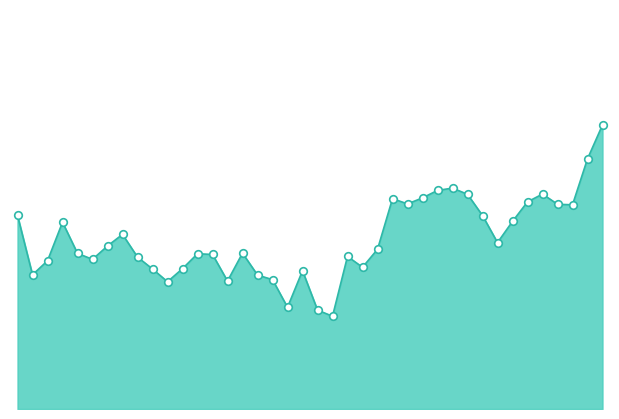

How many lines are shown in the chart?

1